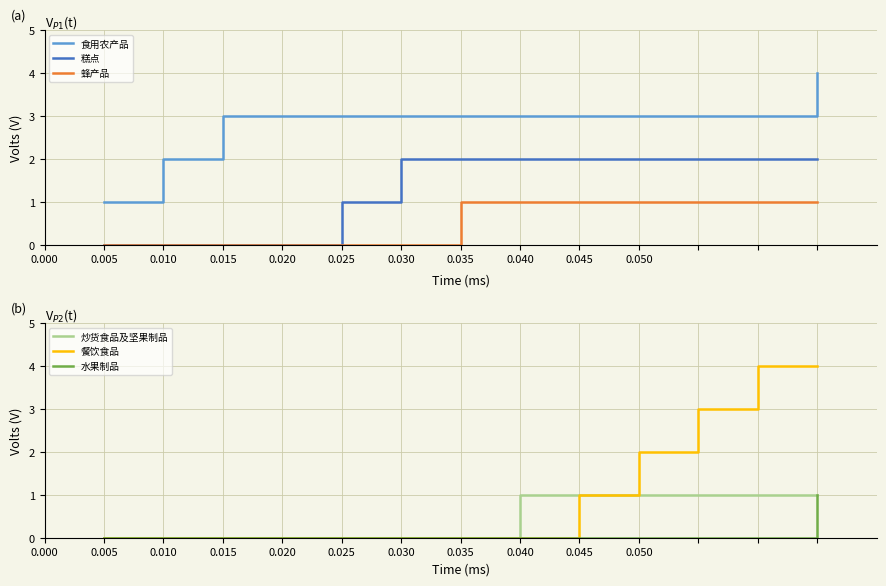

Is the value of 食用农产品 at 0.015 greater than the value of 蜂产品 at 0.010?

Yes